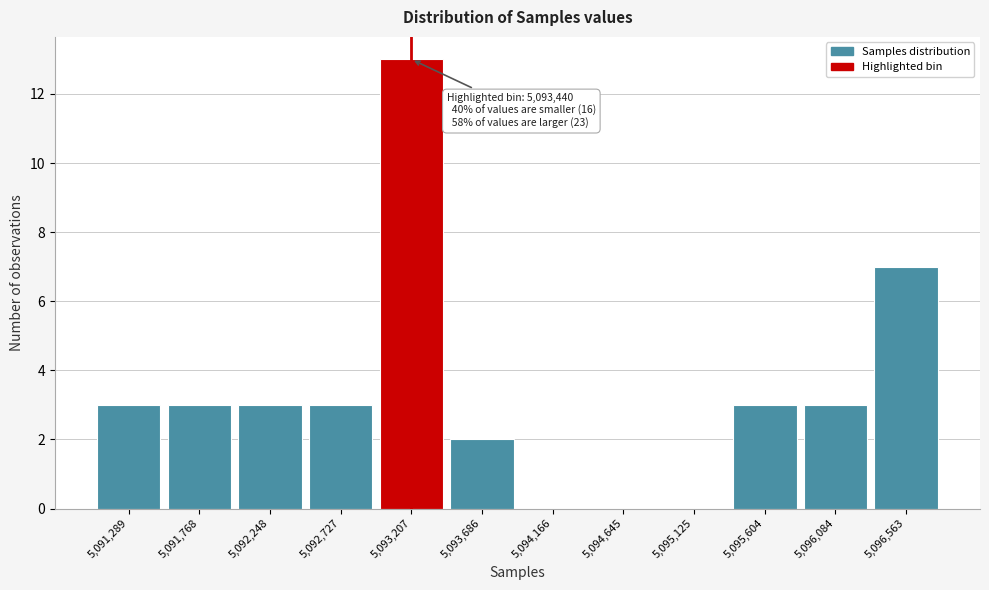

Reading right to left, list all the values displayed in this chart.

5,096,563=7	5,096,084=3	5,095,604=3	5,095,125=0	5,094,645=0	5,094,166=0	5,093,686=2	5,093,207=13	5,092,727=3	5,092,248=3	5,091,768=3	5,091,289=3